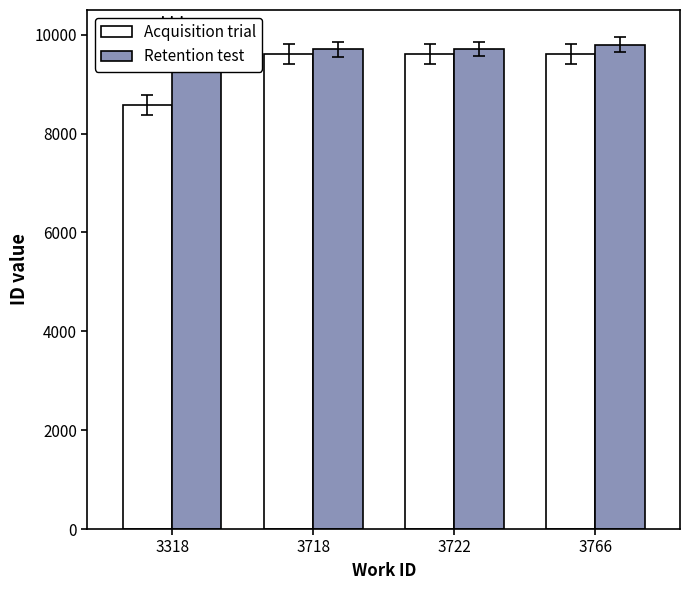

The value of Acquisition trial at 3722 is 14351. True or false?

False